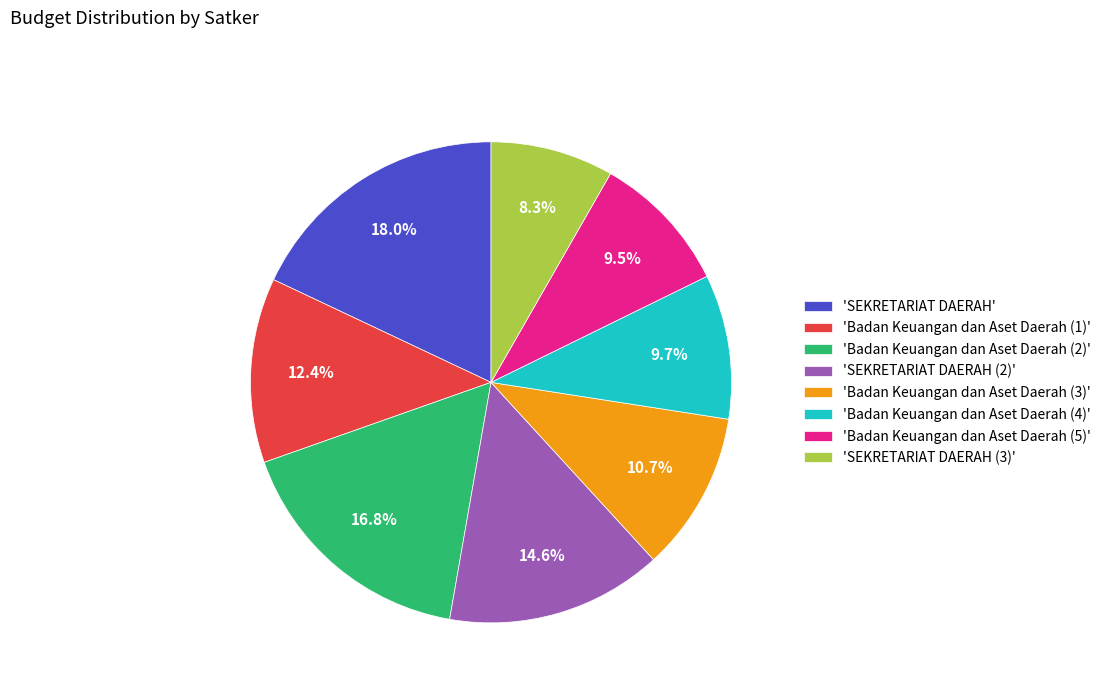

Which category has the smallest portion of the pie?

'SEKRETARIAT DAERAH (3)'